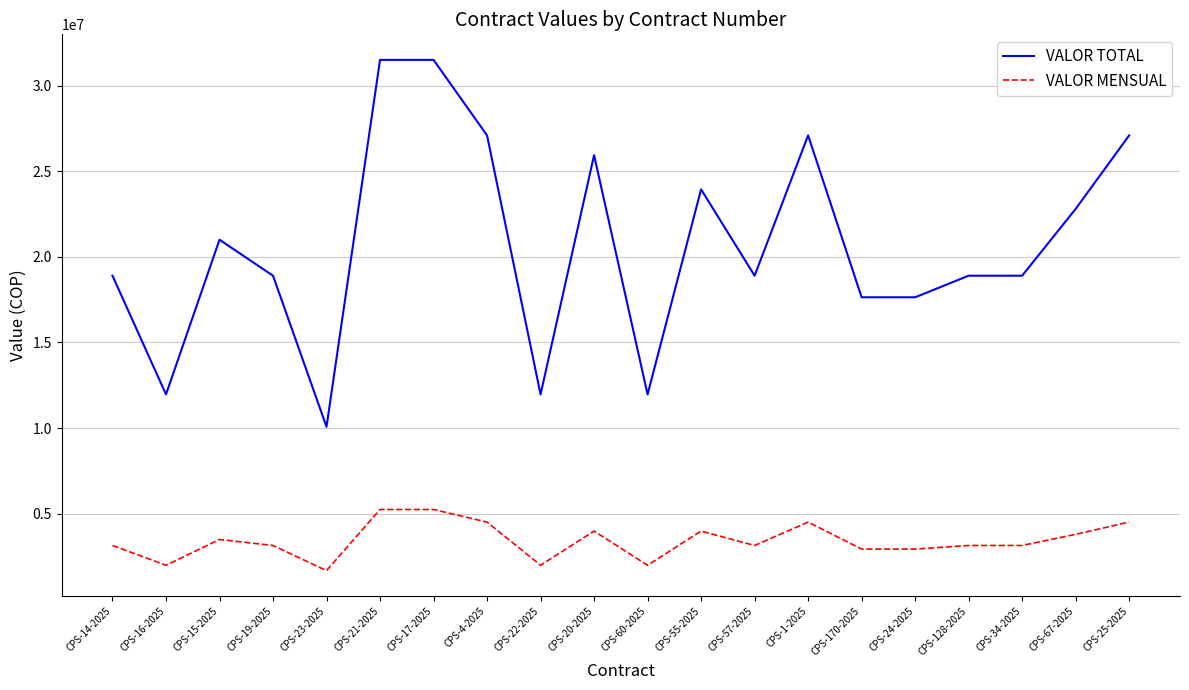

What is the sum of the VALOR MENSUAL values at CPS-20-2025 and CPS-21-2025?

9240000